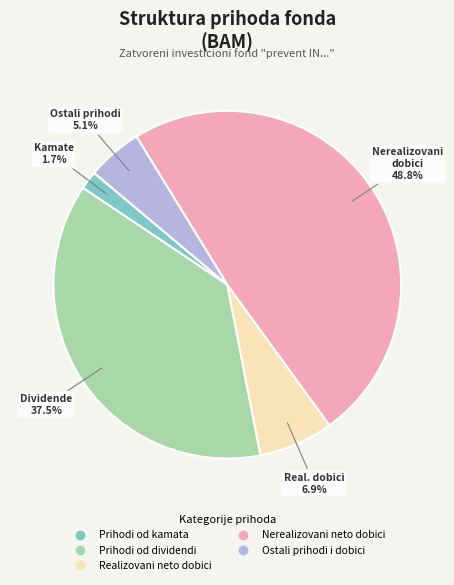

The Ostali prihodi i dobici slice represents 1% of the pie. True or false?

False